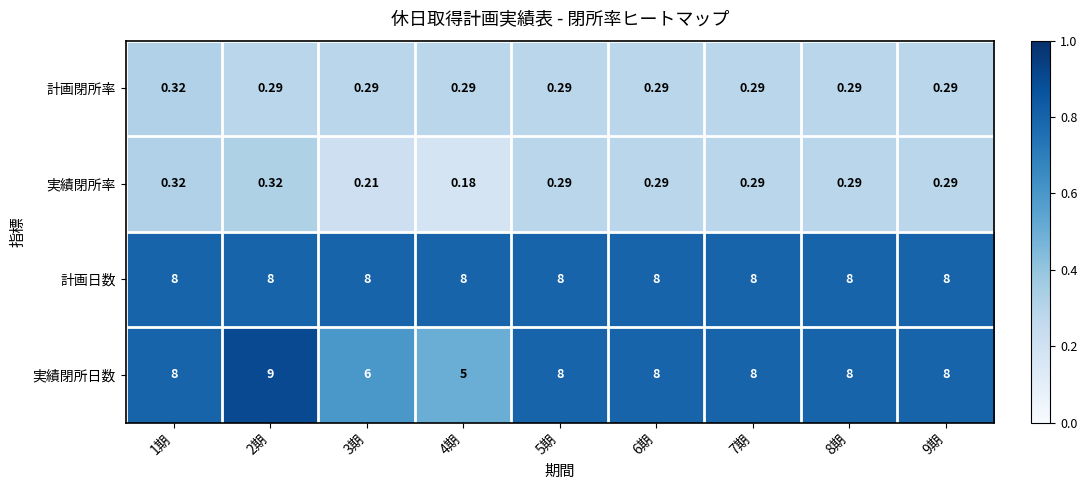

Which series has the largest total across all categories?

計画日数